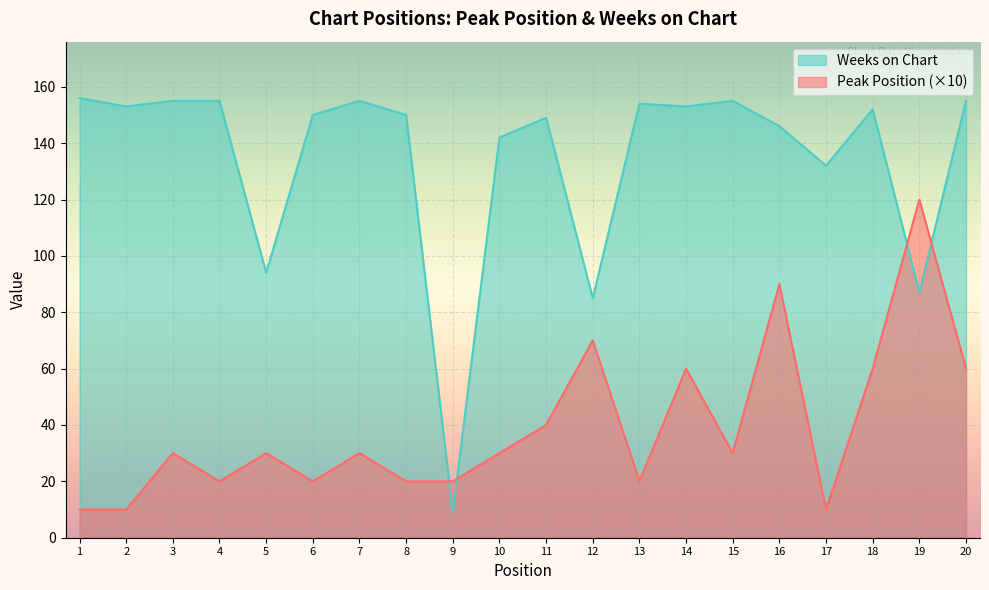

What is the difference between the highest and lowest values at 5?

64